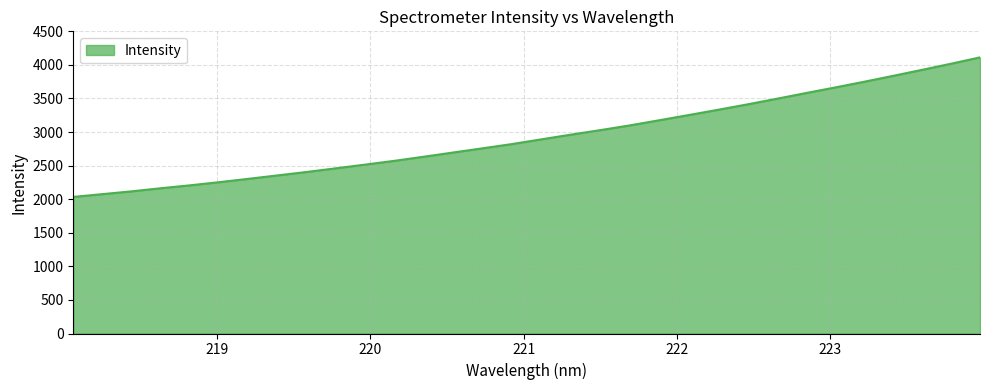

Does the chart have visible grid lines?

Yes